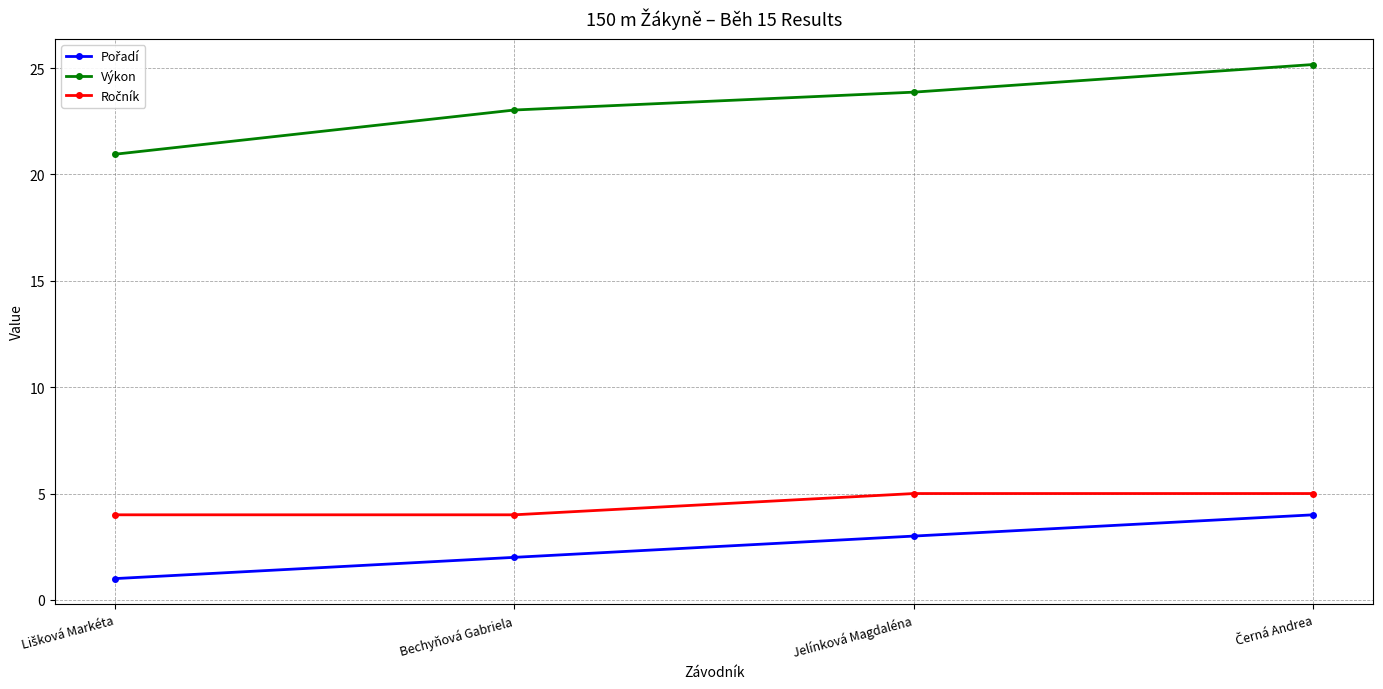

How many distinct data groups are displayed?

3